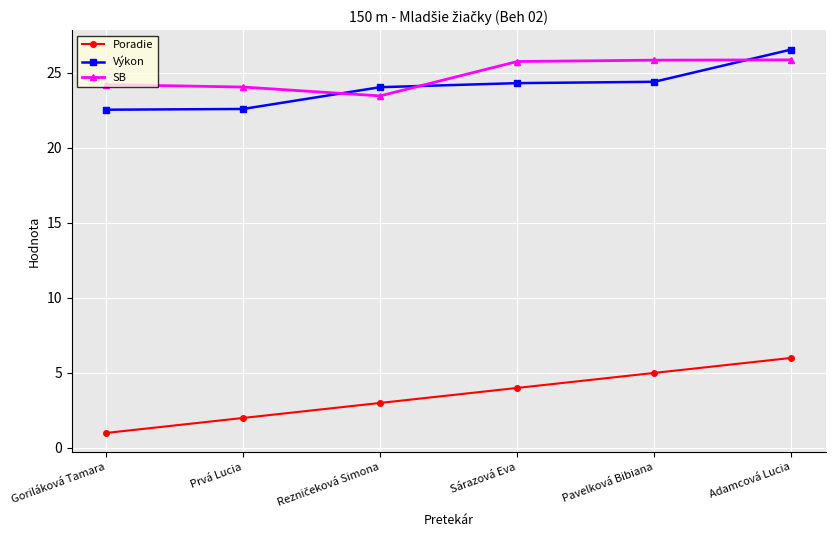

Where does the SB series first go above 25?

Sárazová Eva